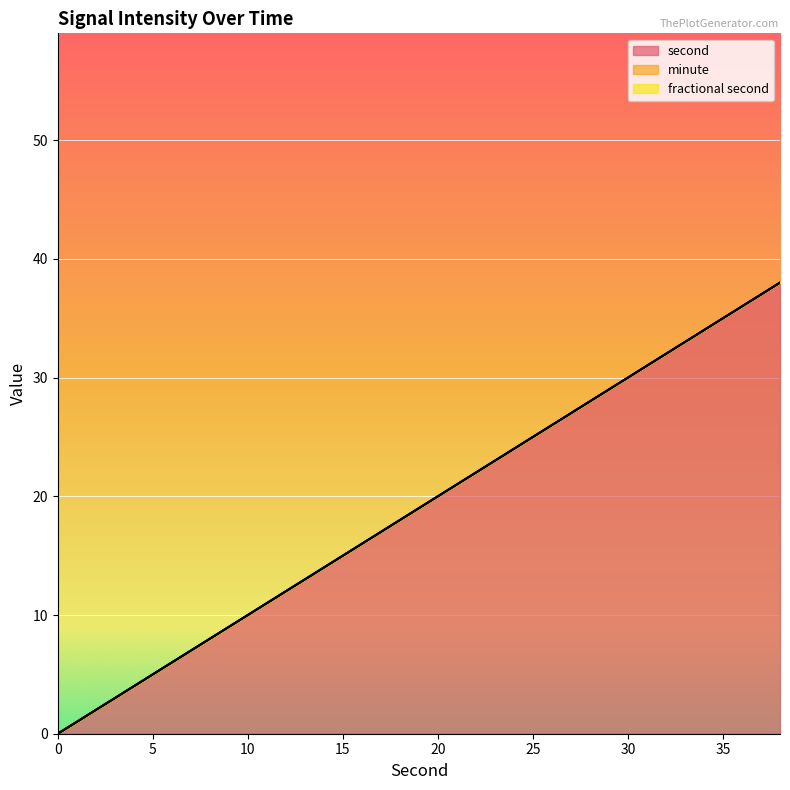

True or false: minute and fractional second intersect in this chart.

False